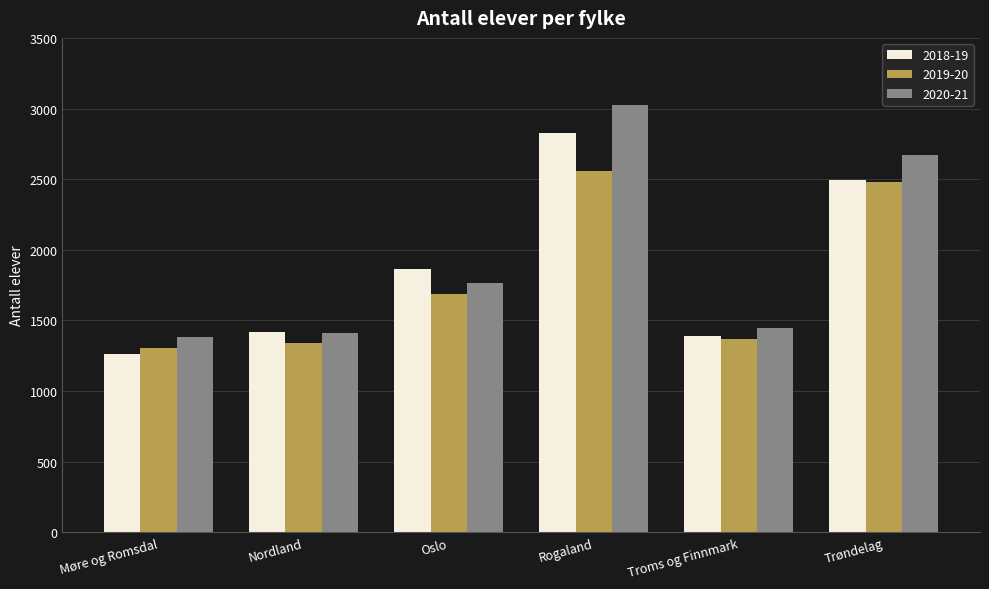

What is the sum of all 2020-21 values?

11697